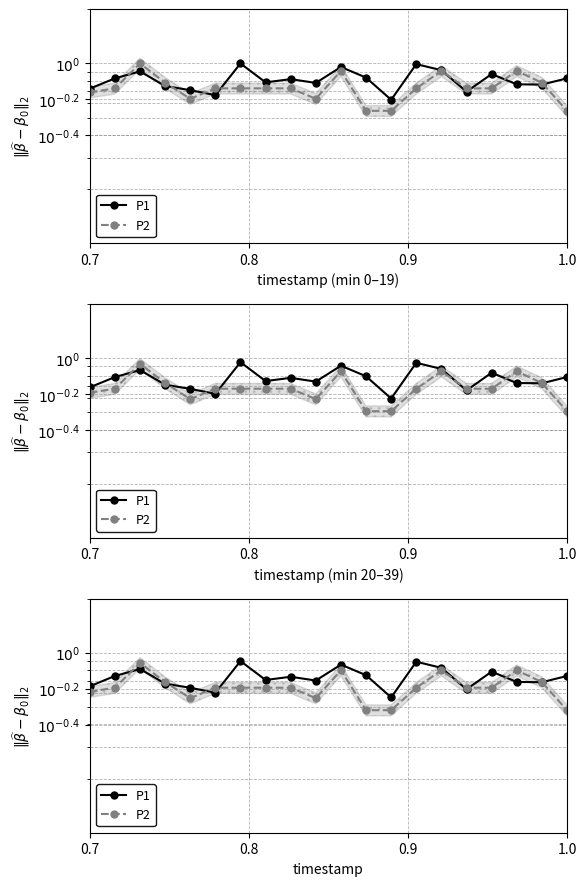

Reading left to right, what are all the values shown in this chart?

P1: 0.7	0.7	0.8	0.7	0.6	0.6	0.9	0.7	0.7	0.7	0.9	0.8	0.6	0.9	0.8	0.6	0.8	0.7	0.7	0.7
P2: 0.6	0.6	0.9	0.7	0.6	0.6	0.6	0.6	0.6	0.6	0.8	0.5	0.5	0.6	0.8	0.6	0.6	0.8	0.7	0.5